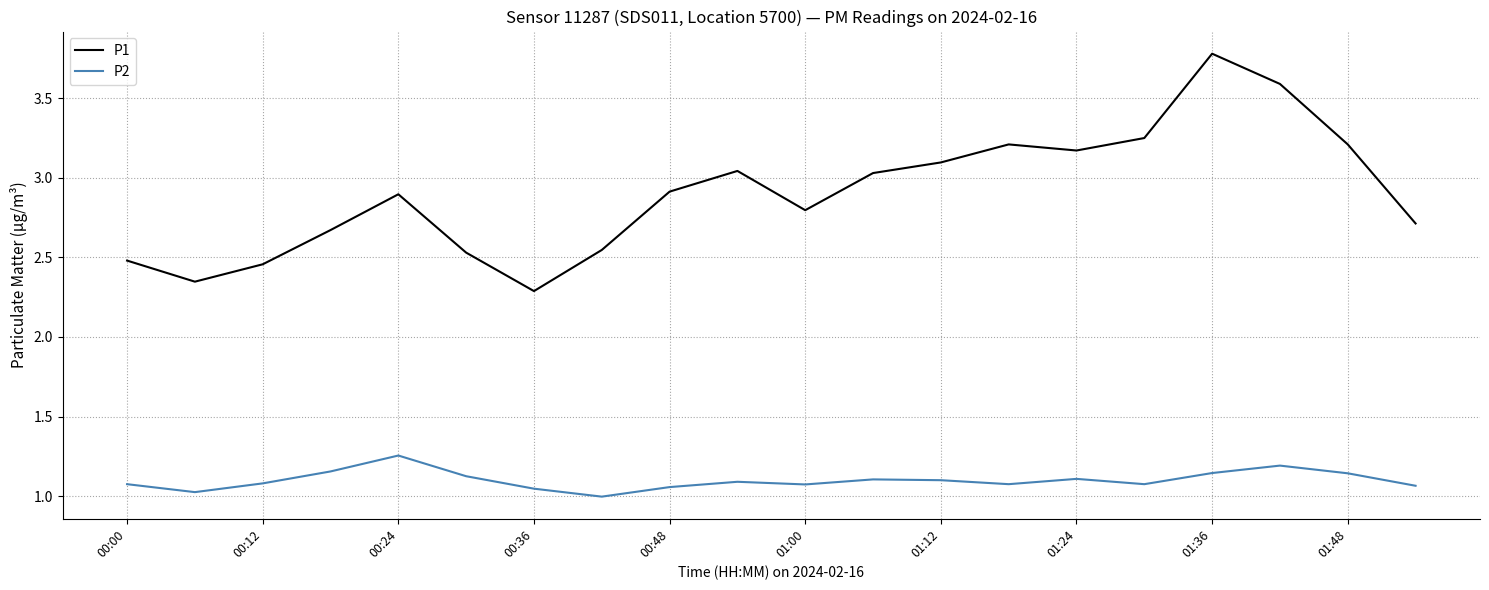

List the series in order of their peak value, highest first.

P1, P2